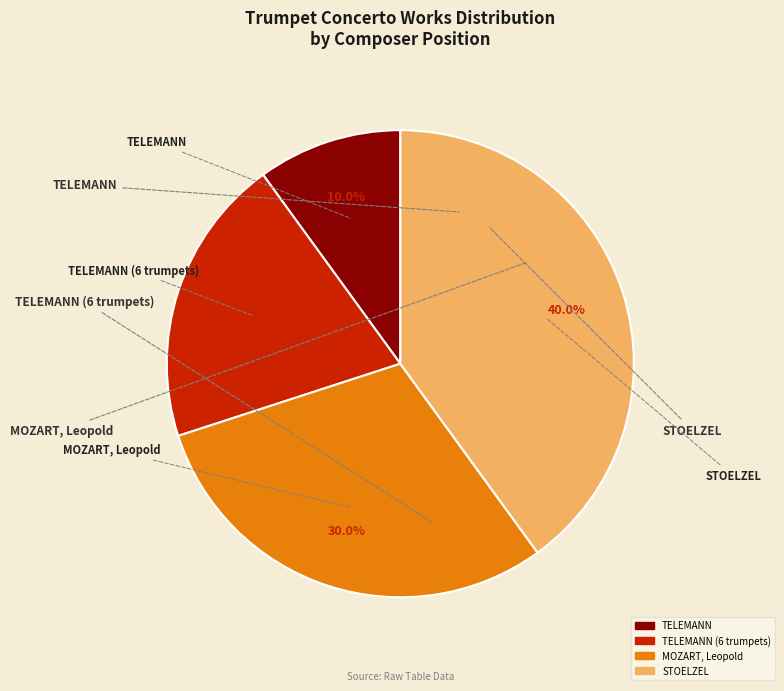

Is there any slice that represents more than half of the pie?

No